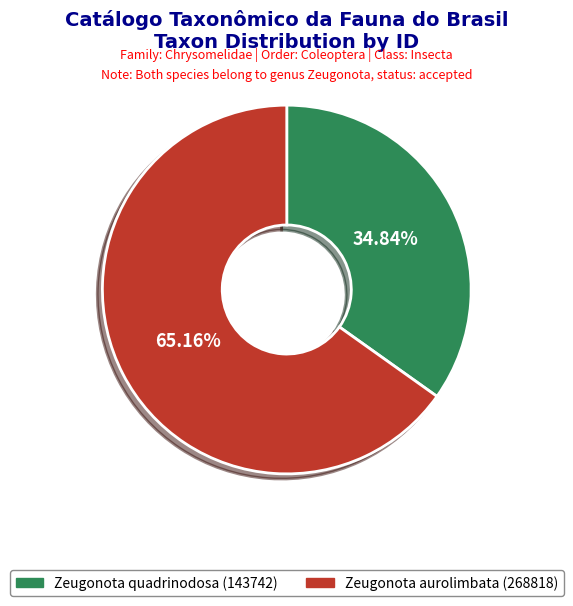

What percentage is NOT represented by Zeugonota aurolimbata (268818)?

34.8%